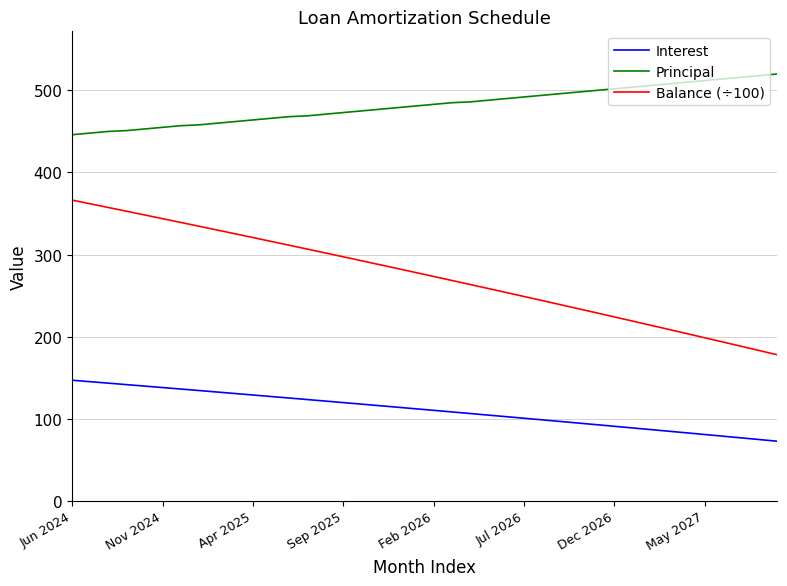

True or false: Balance (÷100) and Principal intersect in this chart.

False